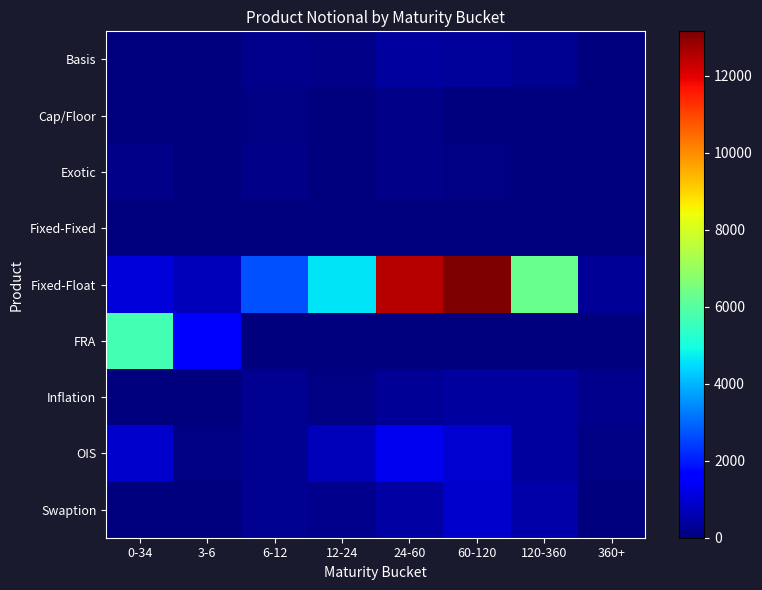

Reading left to right, what are all the values shown in this chart?

Basis: 0-34=19	3-6=39	6-12=169	12-24=153	24-60=377	60-120=333	120-360=234	360+=0
Cap/Floor: 0-34=4	3-6=2	6-12=57	12-24=35	24-60=133	60-120=35	120-360=9	360+=1
Exotic: 0-34=104	3-6=29	6-12=111	12-24=37	24-60=140	60-120=73	120-360=36	360+=3
Fixed-Fixed: 0-34=0	3-6=0	6-12=1	12-24=0	24-60=0	60-120=0	120-360=4	360+=2
Fixed-Float: 0-34=1047	3-6=680	6-12=2685	12-24=4614	24-60=12488	60-120=13151	120-360=6295	360+=270
FRA: 0-34=5680	3-6=1486	6-12=0	12-24=0	24-60=0	60-120=0	120-360=0	360+=0
Inflation: 0-34=0	3-6=0	6-12=249	12-24=93	24-60=274	60-120=390	120-360=392	360+=195
OIS: 0-34=880	3-6=82	6-12=249	12-24=702	24-60=1308	60-120=952	120-360=407	360+=76
Swaption: 0-34=0	3-6=0	6-12=237	12-24=178	24-60=420	60-120=905	120-360=501	360+=12